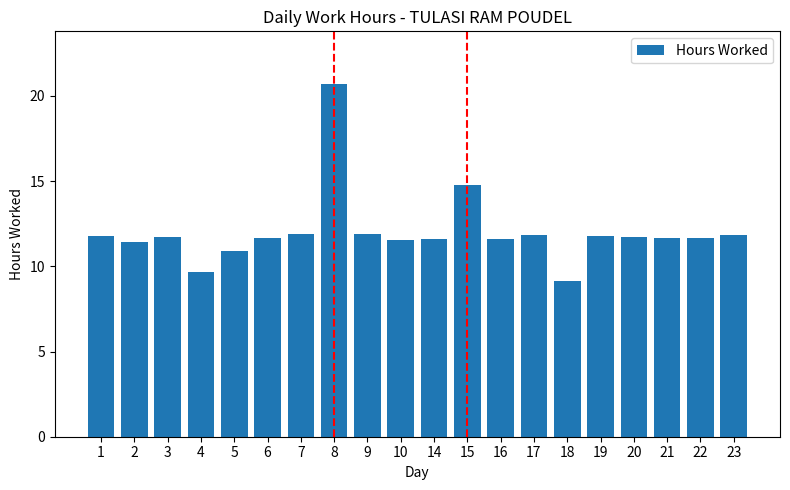

What value does the data have at 10?

11.6